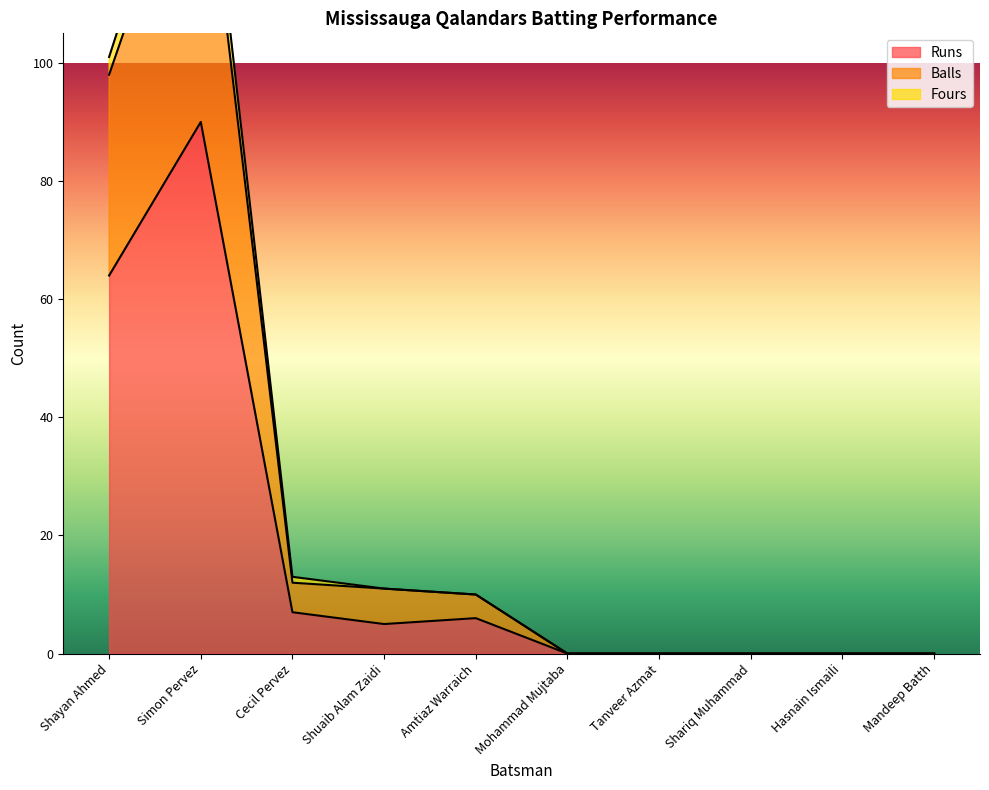

List the labels in order of Runs value, largest first.

Simon Pervez, Shayan Ahmed, Cecil Pervez, Amtiaz Warraich, Shuaib Alam Zaidi, Mohammad Mujtaba, Tanveer Azmat, Shariq Muhammad, Hasnain Ismaili, Mandeep Batth